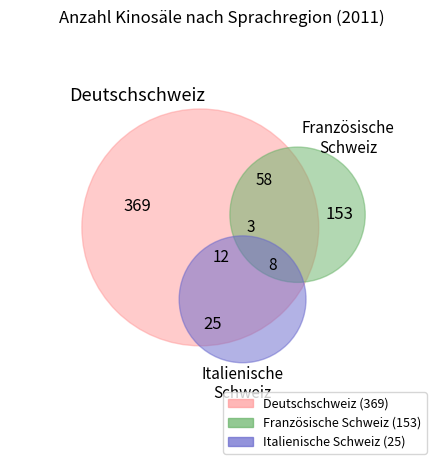

Count the number of slices in the pie.

3